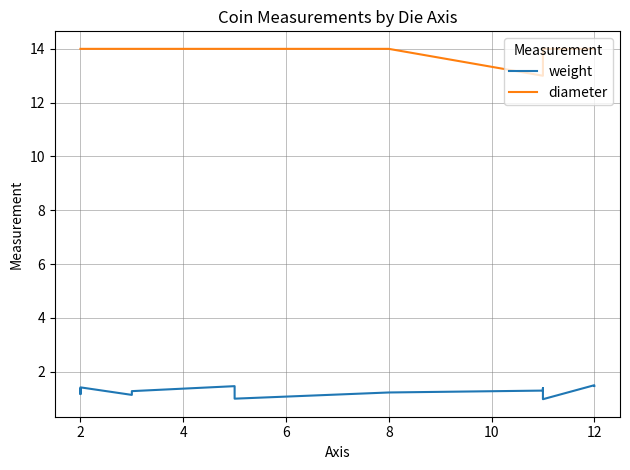

Approximately how many times larger is the value at 7 compared to 10?

1.5